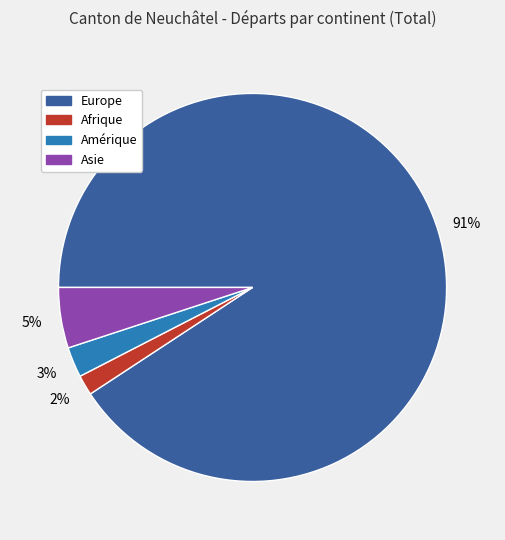

Count the number of slices in the pie.

4